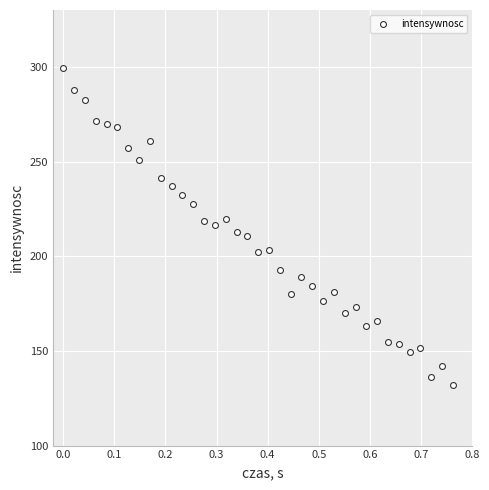

What is the range of Y values (max minus min)?

167.2